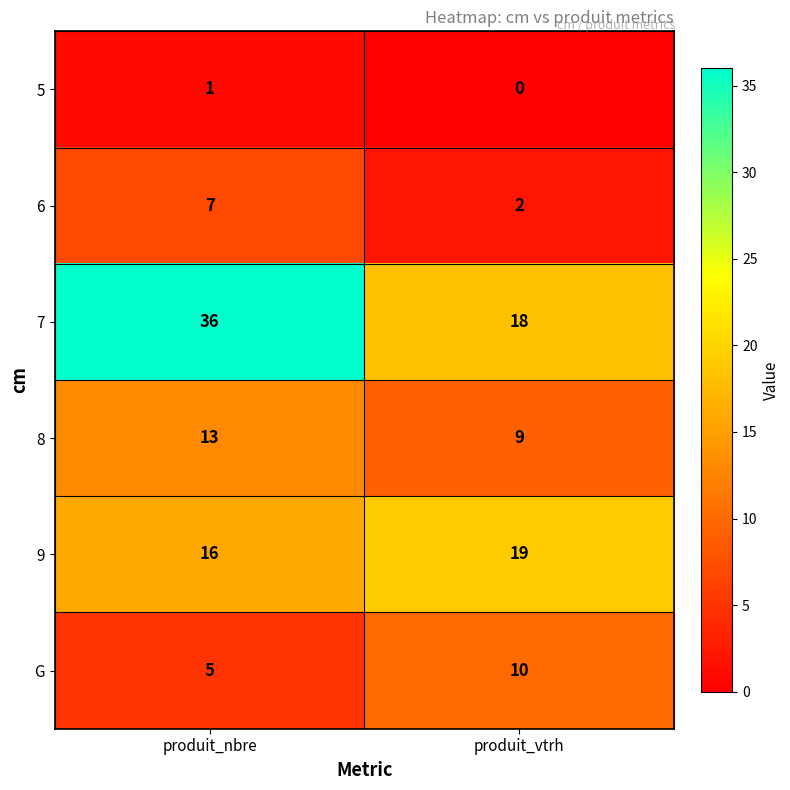

Which series has the widest spread of values?

7